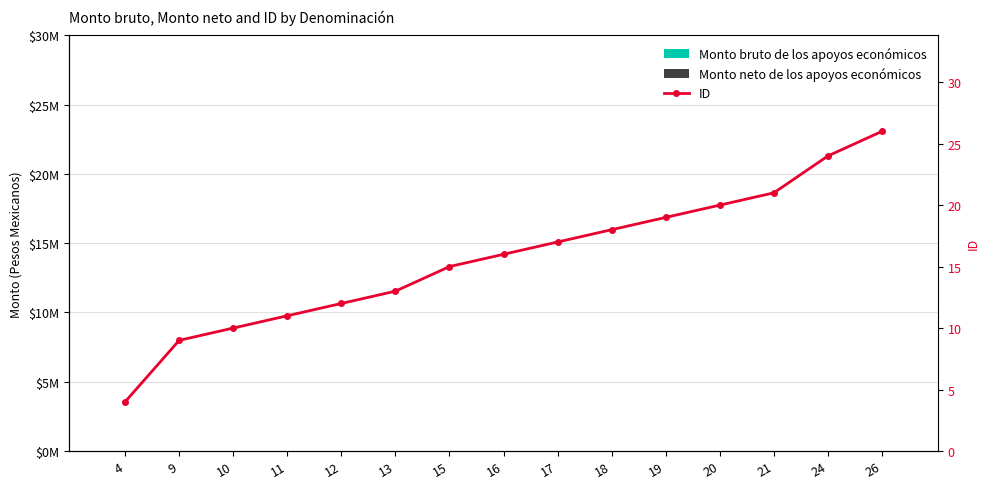

Between 18 and 24, which series saw the biggest shift?

ID